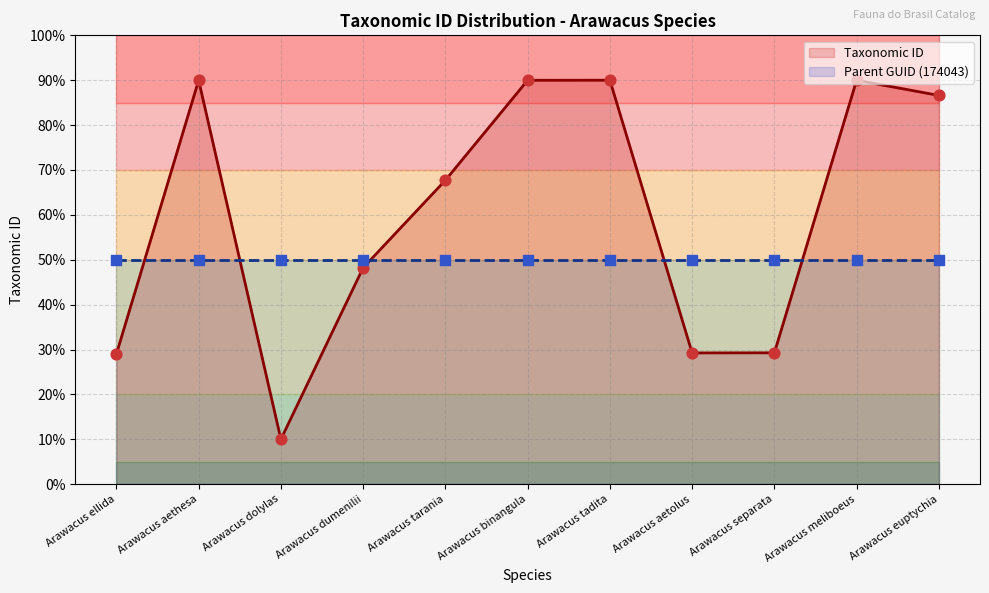

Between Arawacus euptychia and Arawacus binangula, which is larger?

Arawacus binangula